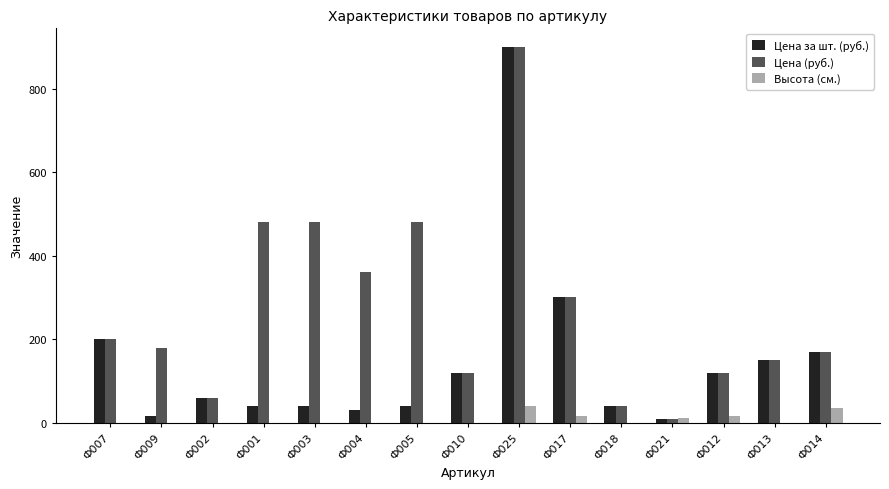

Which label corresponds to the largest value in the chart?

Ф025